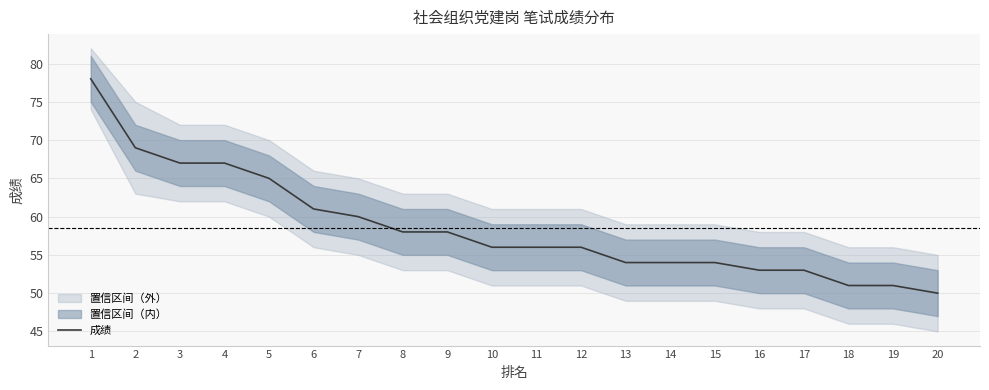

Does the chart have visible grid lines?

Yes